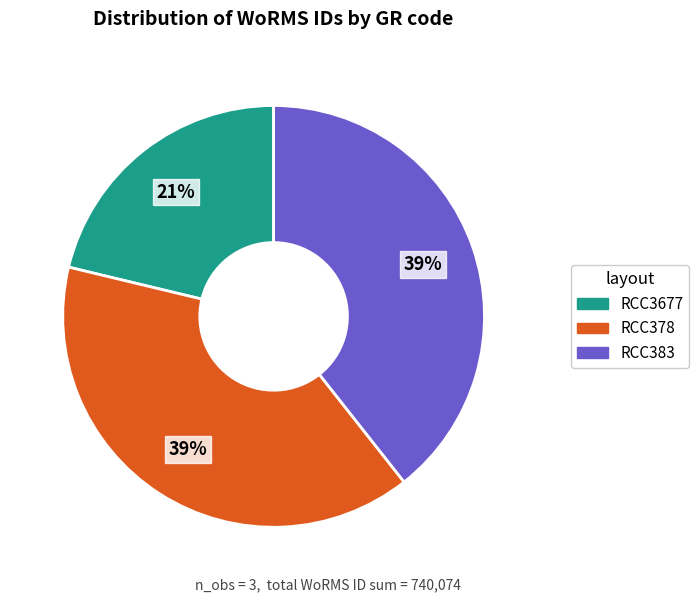

Which category has the smallest portion of the pie?

RCC3677